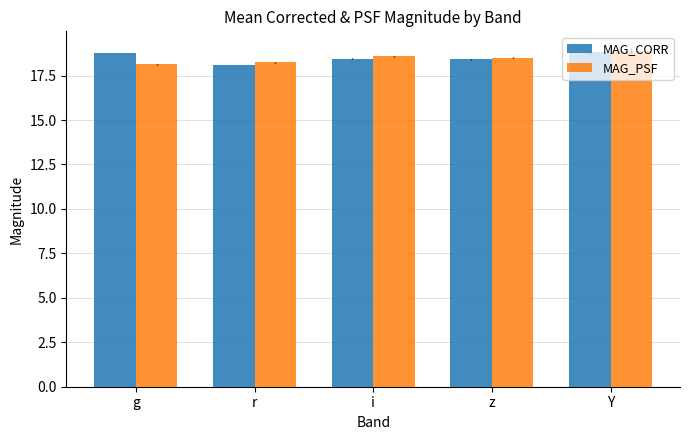

What is the value of the MAG_CORR bar at the 2nd from the left?

18.1